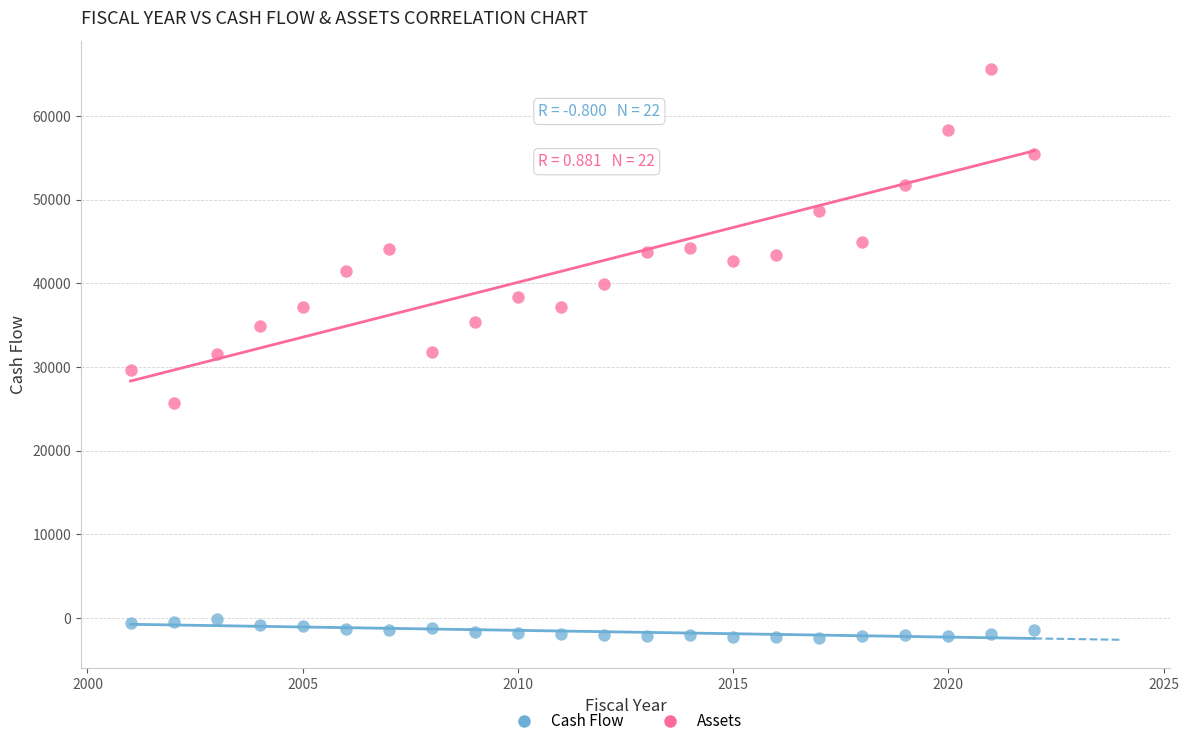

Which series reaches the maximum Y coordinate?

Assets